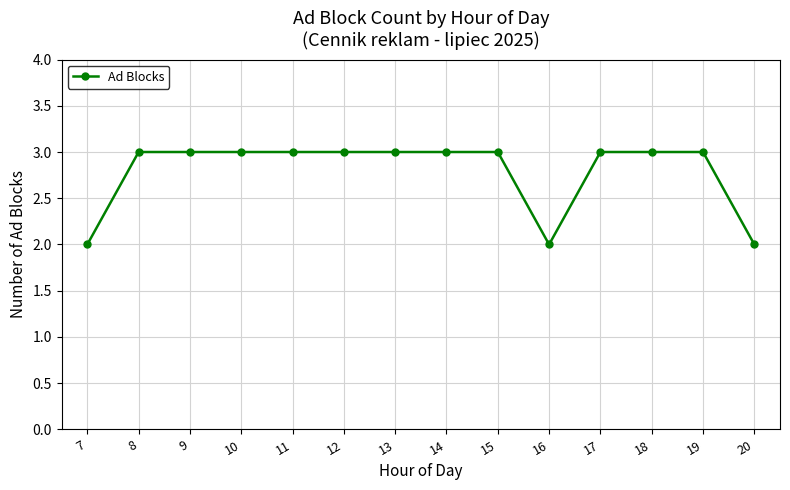

Is this an area chart (filled region under the line)?

No